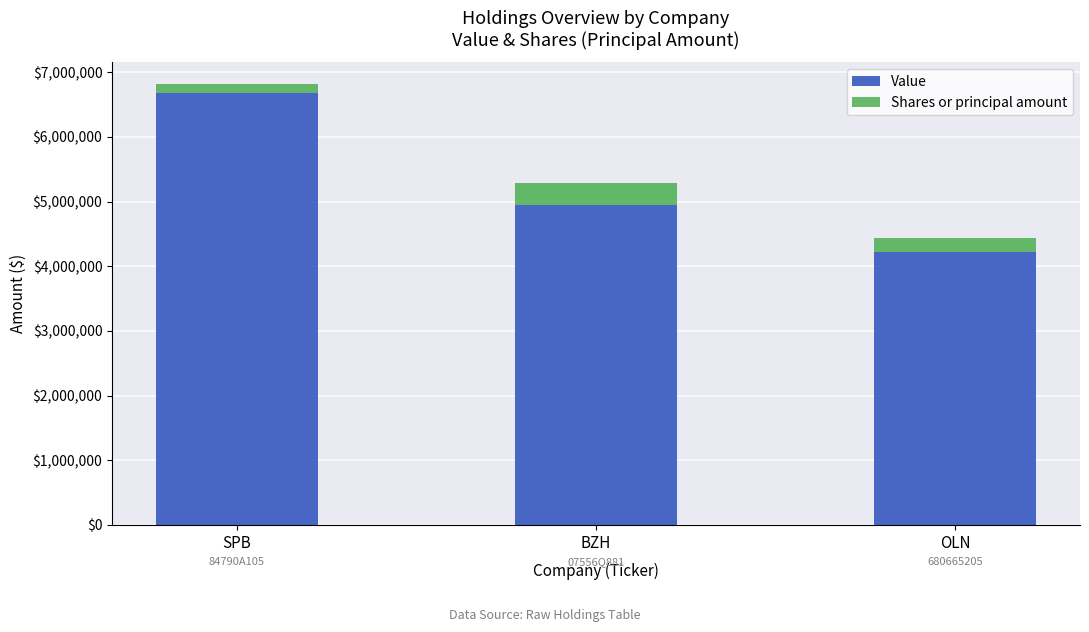

At which category is the sum across all series the highest?

SPB